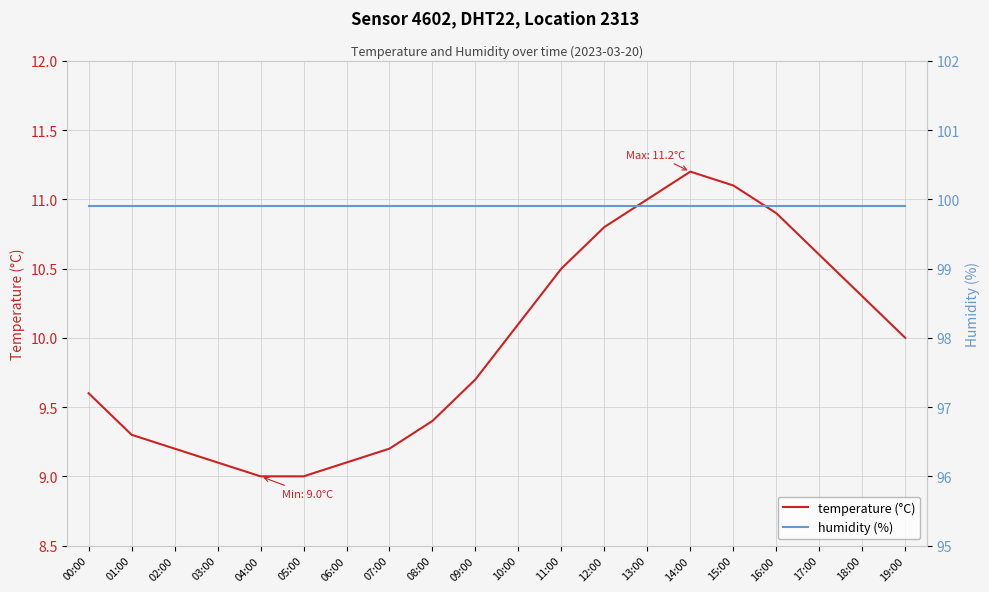

How many categories are shown in the chart?

20